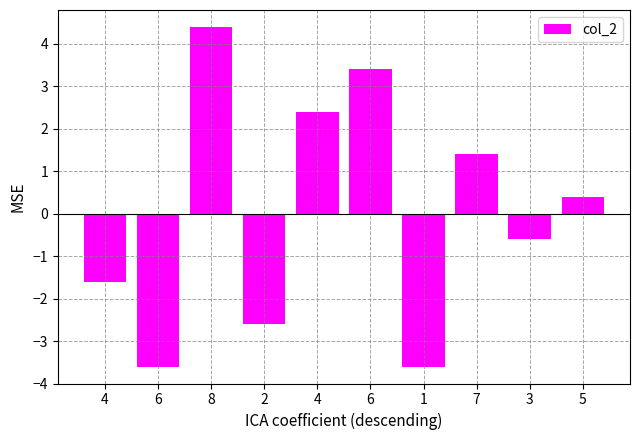

How many bars are there in total?

10